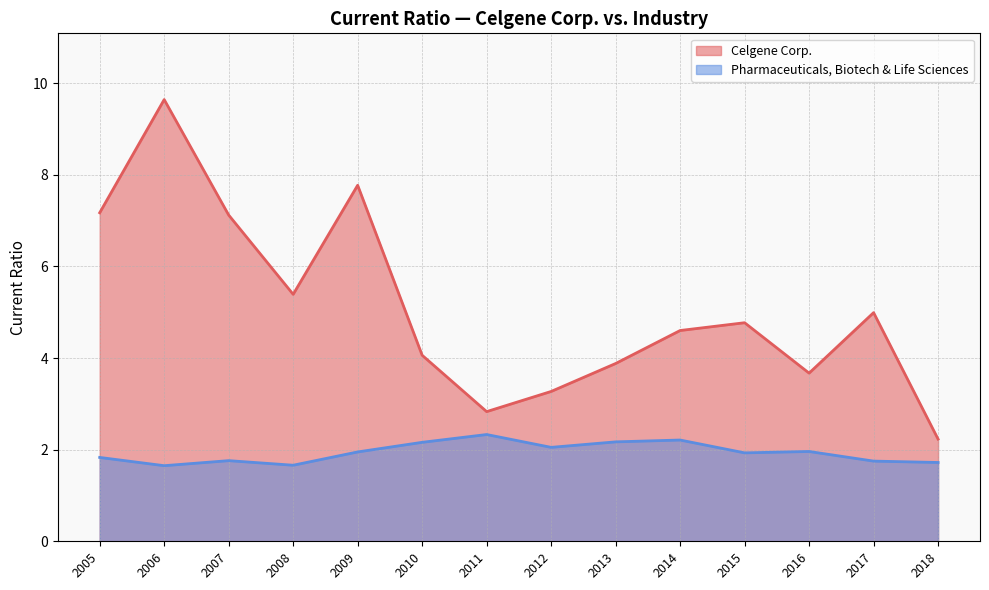

What is the total value across all series at 2009?

9.7